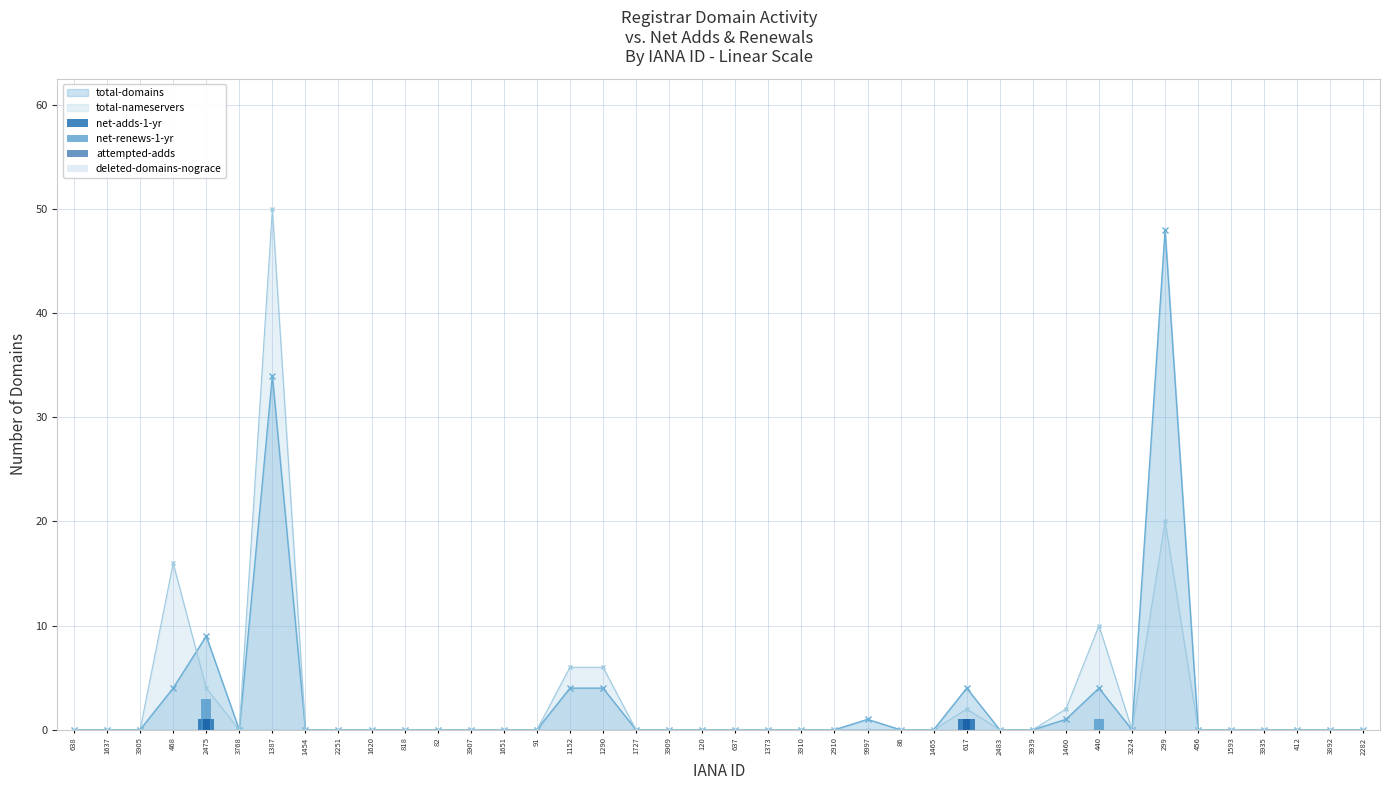

The value of attempted-adds at 637 is 0. True or false?

True